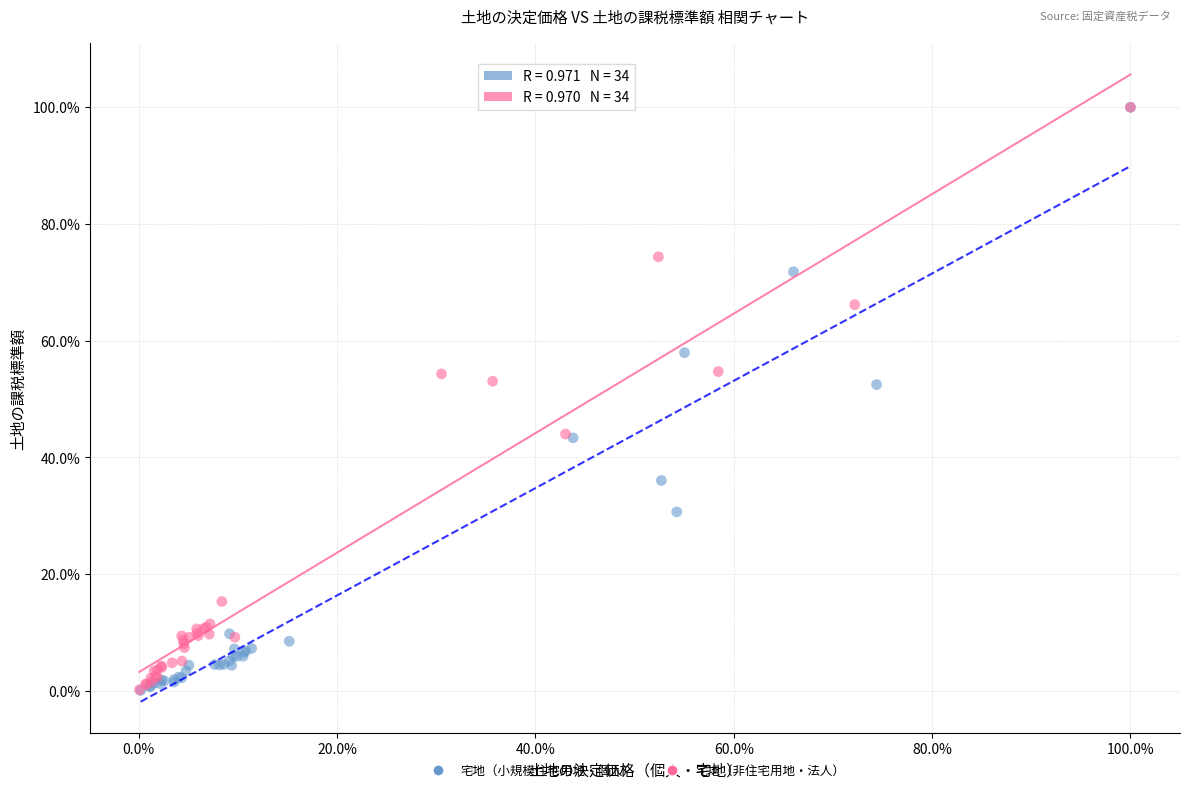

What are all the series names shown in the legend?

宅地（小規模住宅用地・個人）, 宅地（非住宅用地・法人）